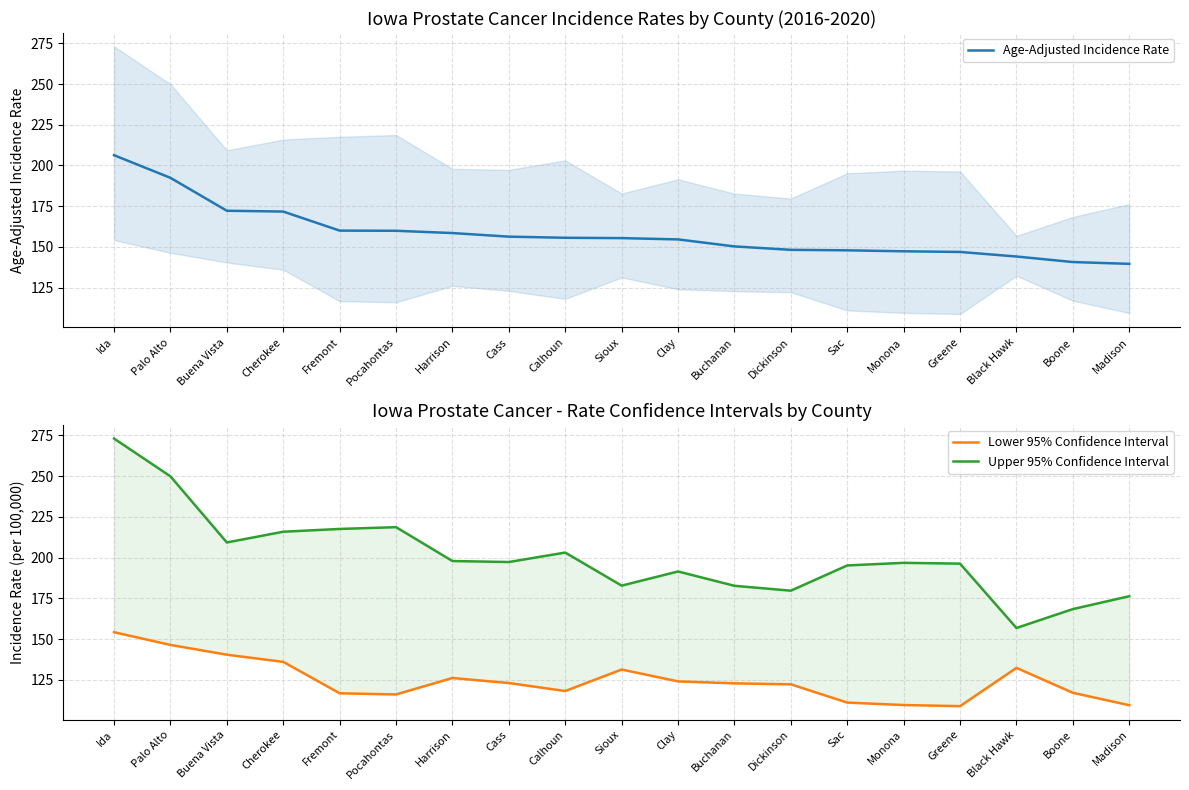

At which category is the sum across all series the highest?

Ida